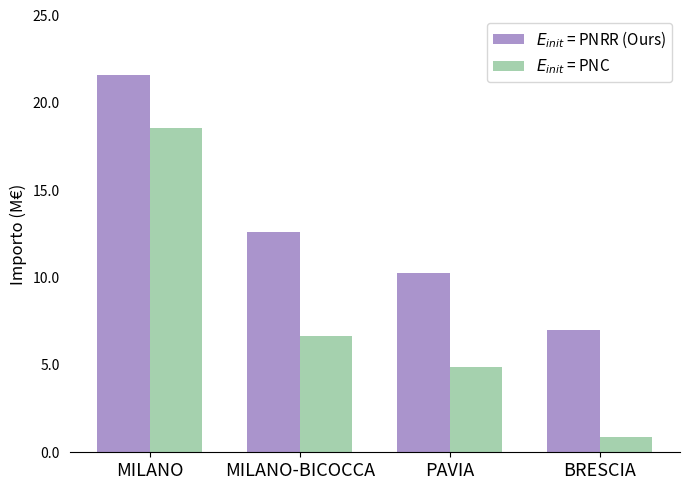

What is the label of the 4th bar from the right?

MILANO